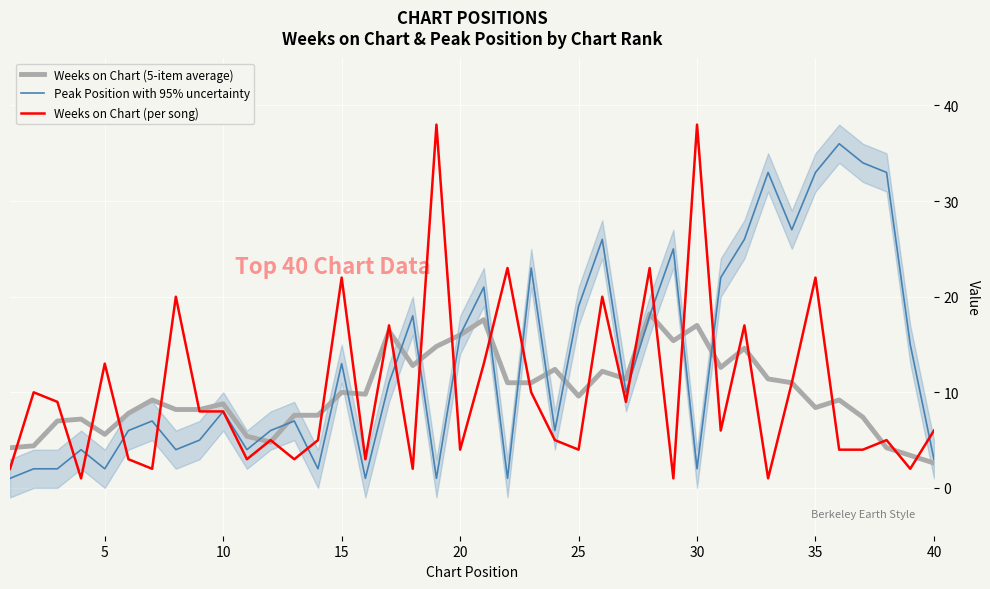

How many data points in Peak Position with 95% uncertainty are above 10?

19